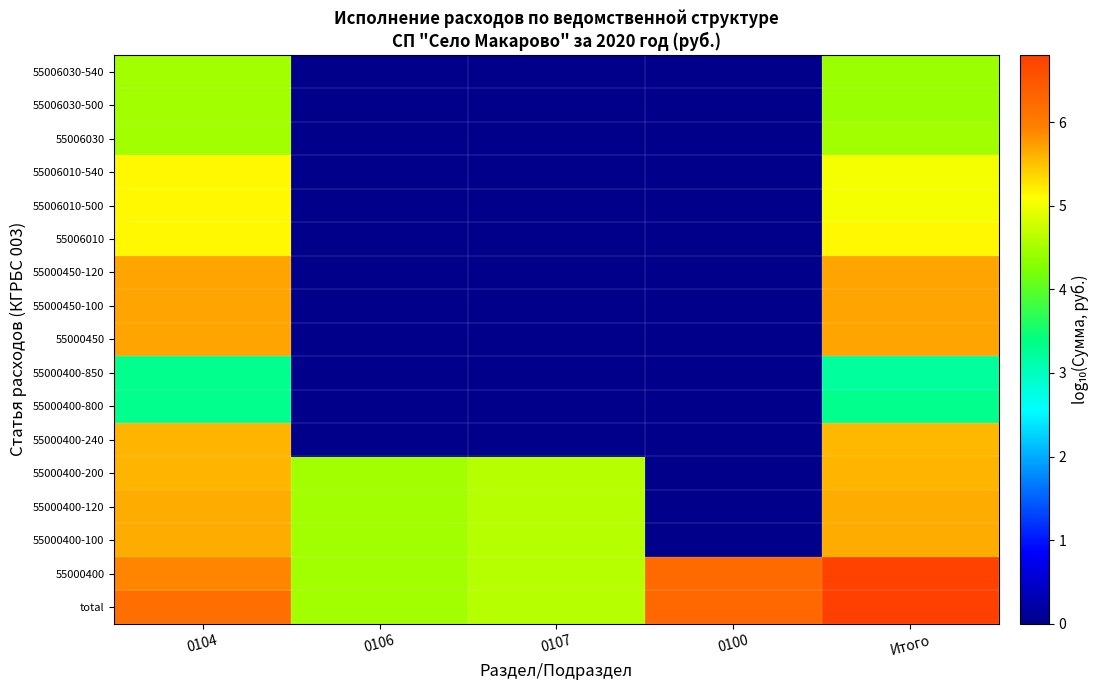

At which category is the sum across all series the highest?

Итого